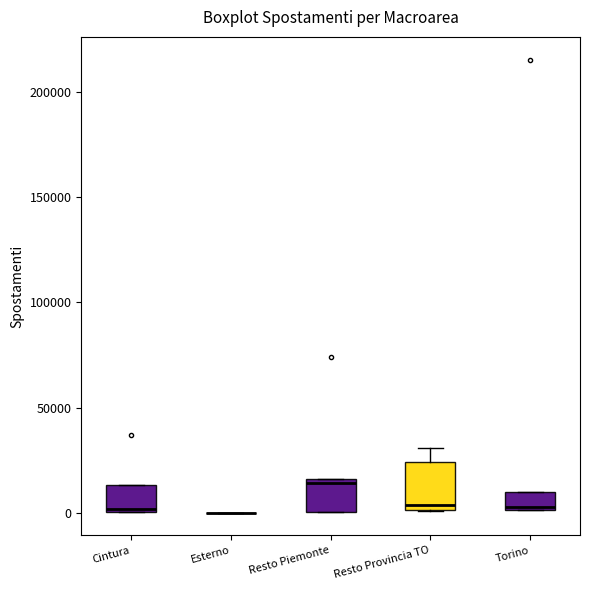

Comparing the boxes themselves (not the whiskers), which one is the tallest?

Resto Provincia TO